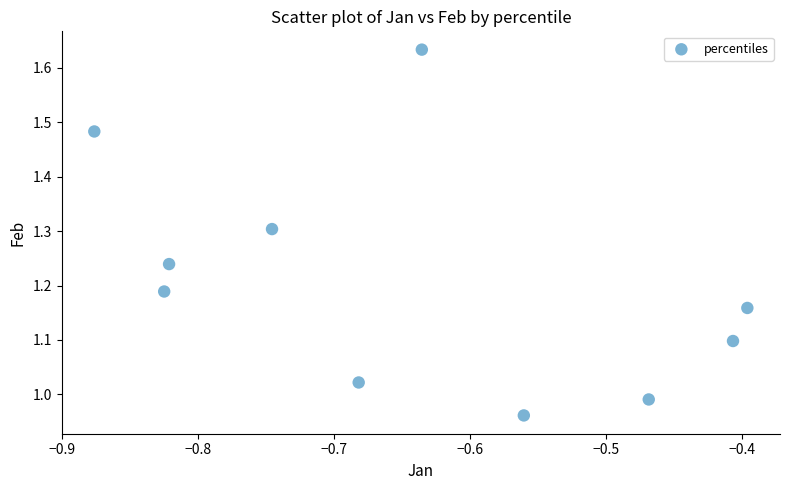

What is the average X value?

-0.6